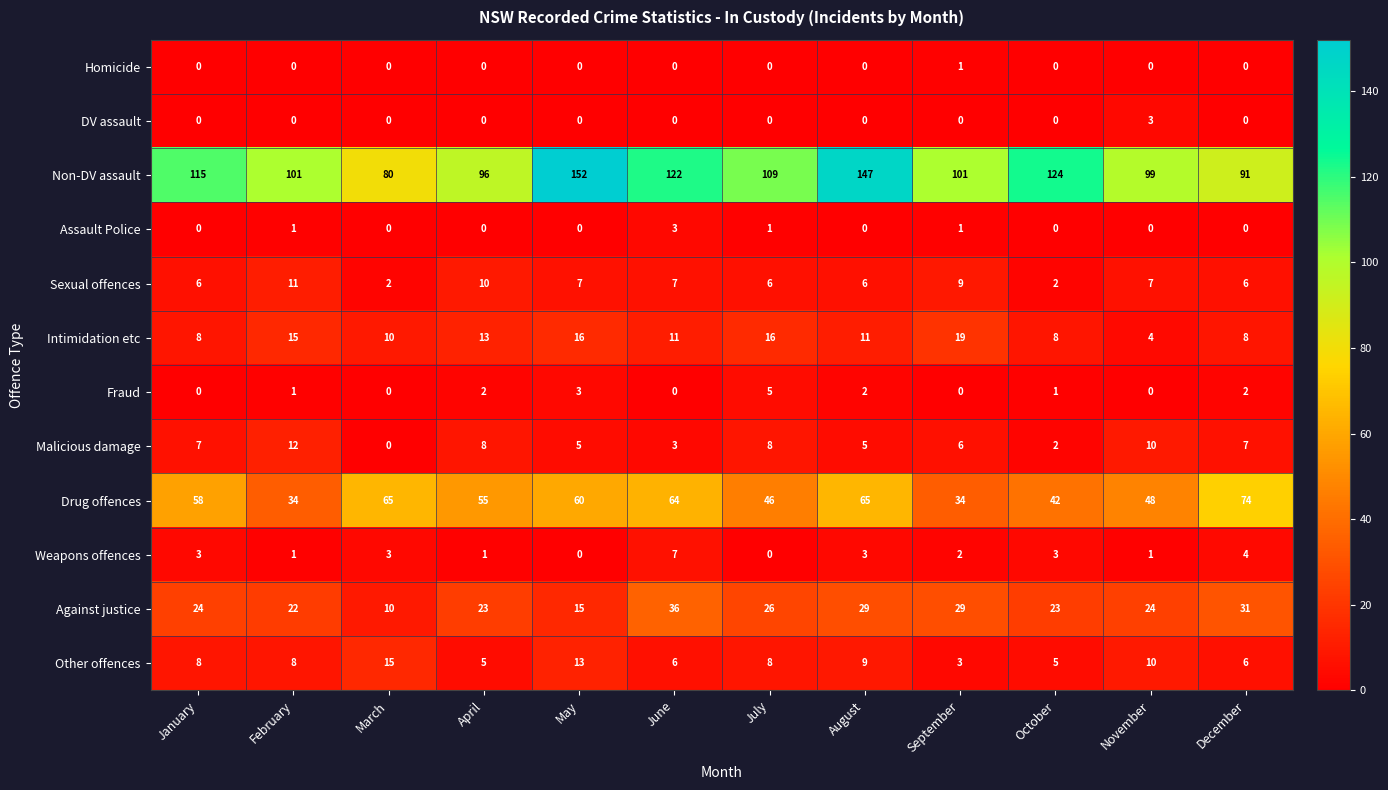

What is the spread (max minus min) of values at October?

124